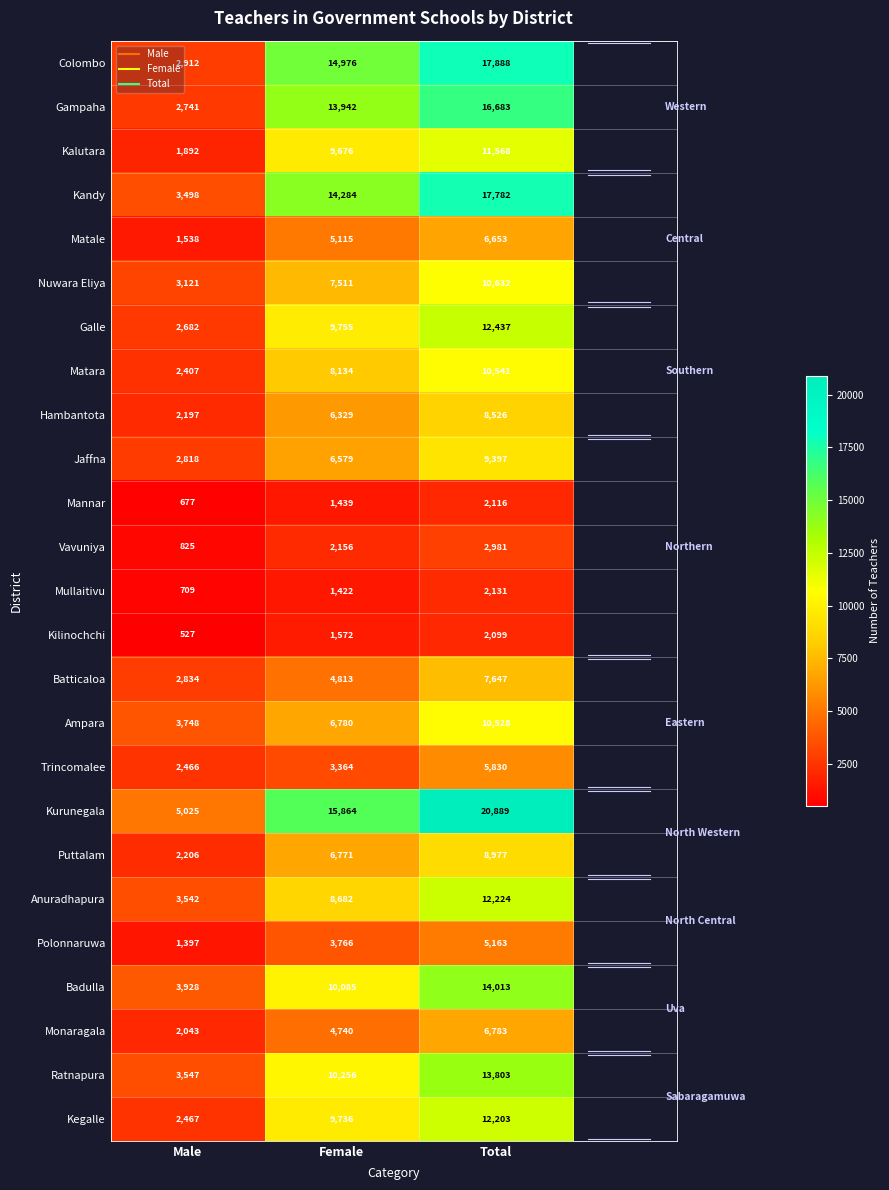

Which label corresponds to the largest value in the chart?

Total